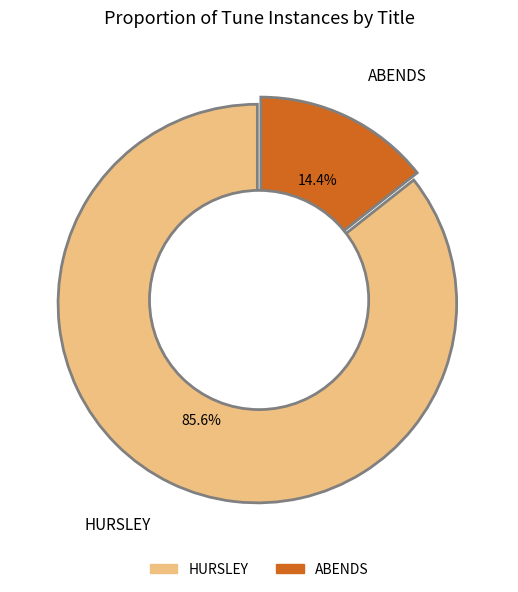

True or false: ABENDS accounts for 27% of the total.

False